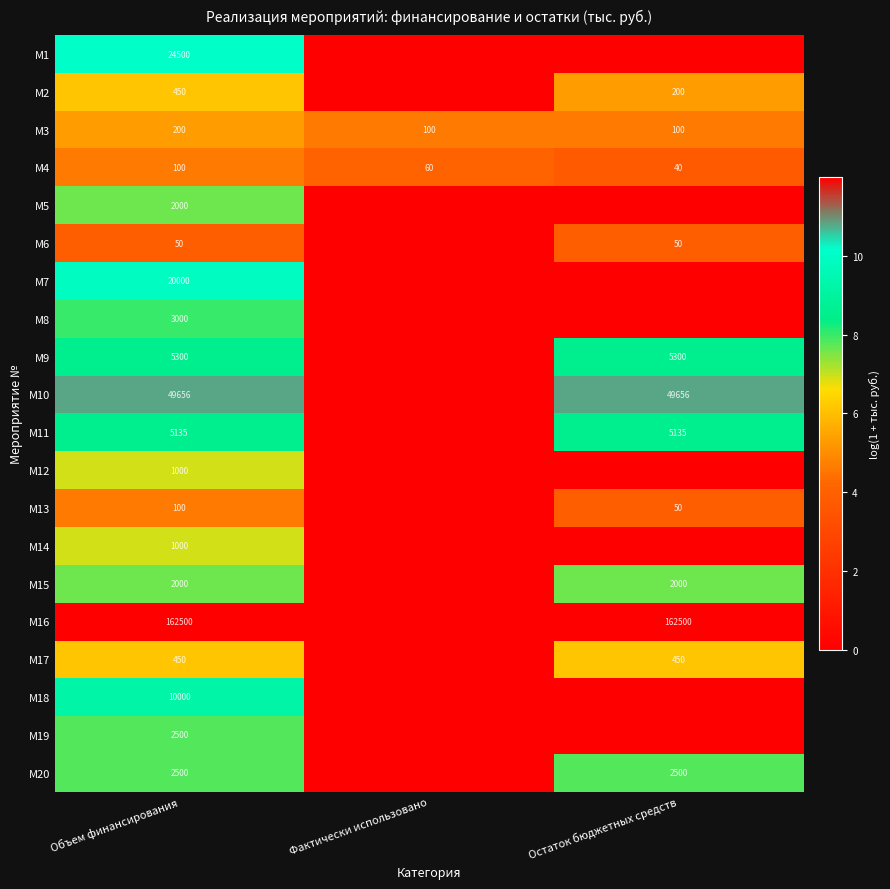

What is the difference between the highest and lowest values at Объем финансирования?

162450